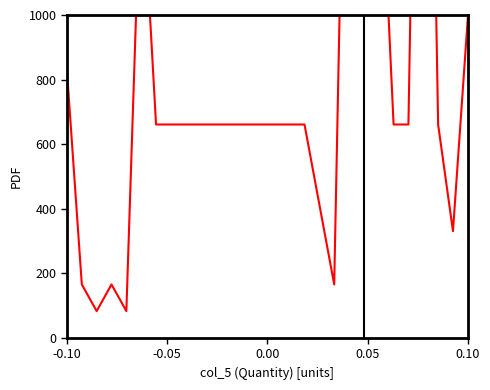

Reading left to right, list all the values displayed in this chart.

826.0	165.2	82.6	165.2	82.6	1486.7	660.8	660.8	660.8	660.8	660.8	660.8	660.8	660.8	660.8	660.8	660.8	413.0	165.2	2477.9	6607.7	1651.9	660.8	660.8	3303.8	660.8	330.4	991.2